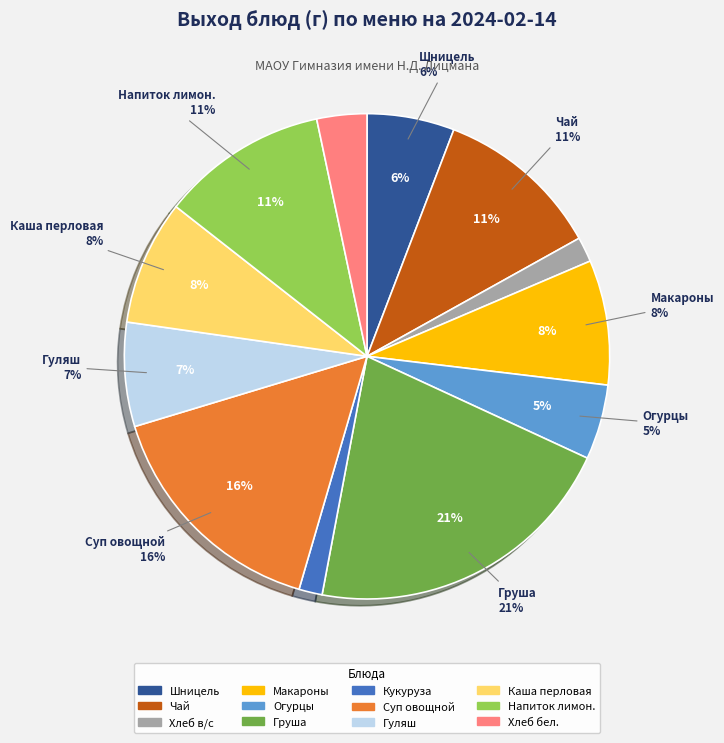

How many slices are in this pie chart?

12